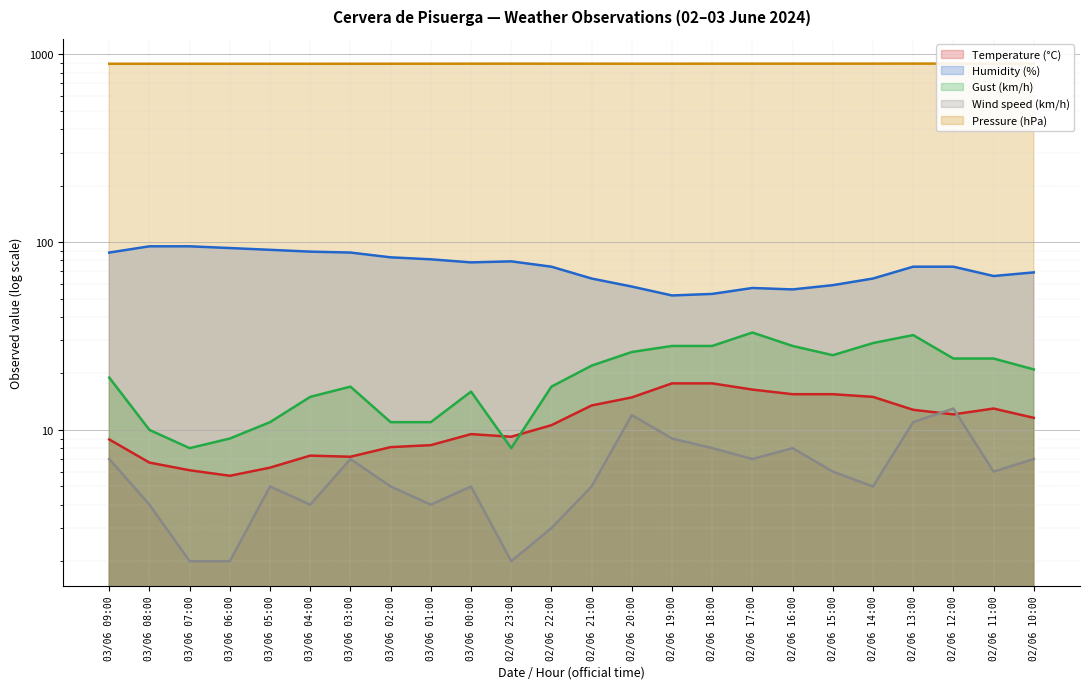

Which series has the largest total across all categories?

Pressure (hPa)